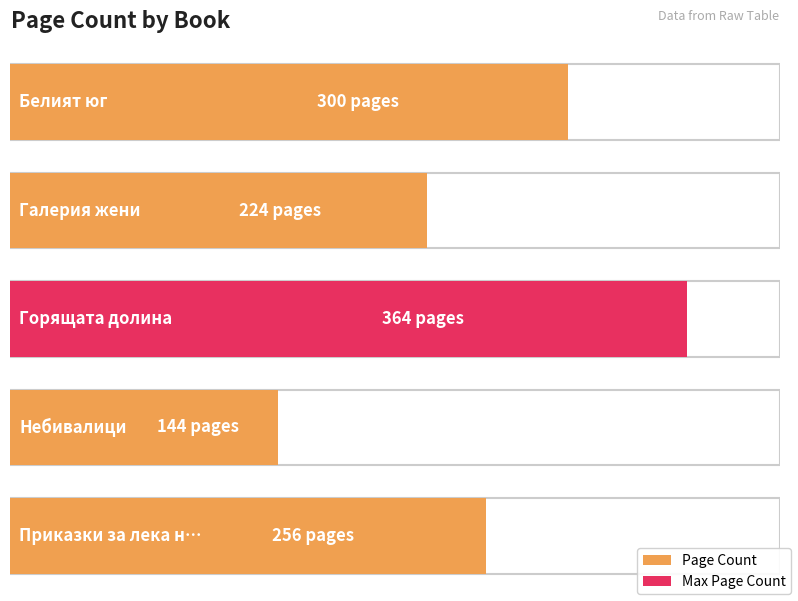

What is the change in value from Небивалици to Приказки за лека нощ?

+112